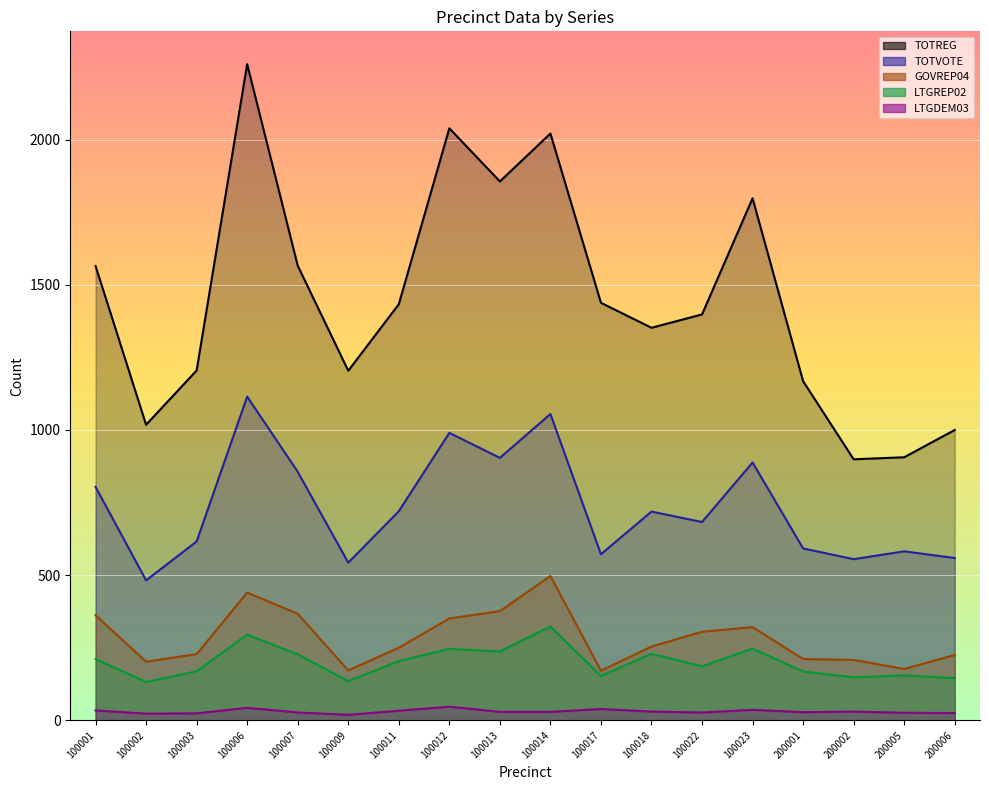

The value of GOVREP04 at 100014 is 497. True or false?

True